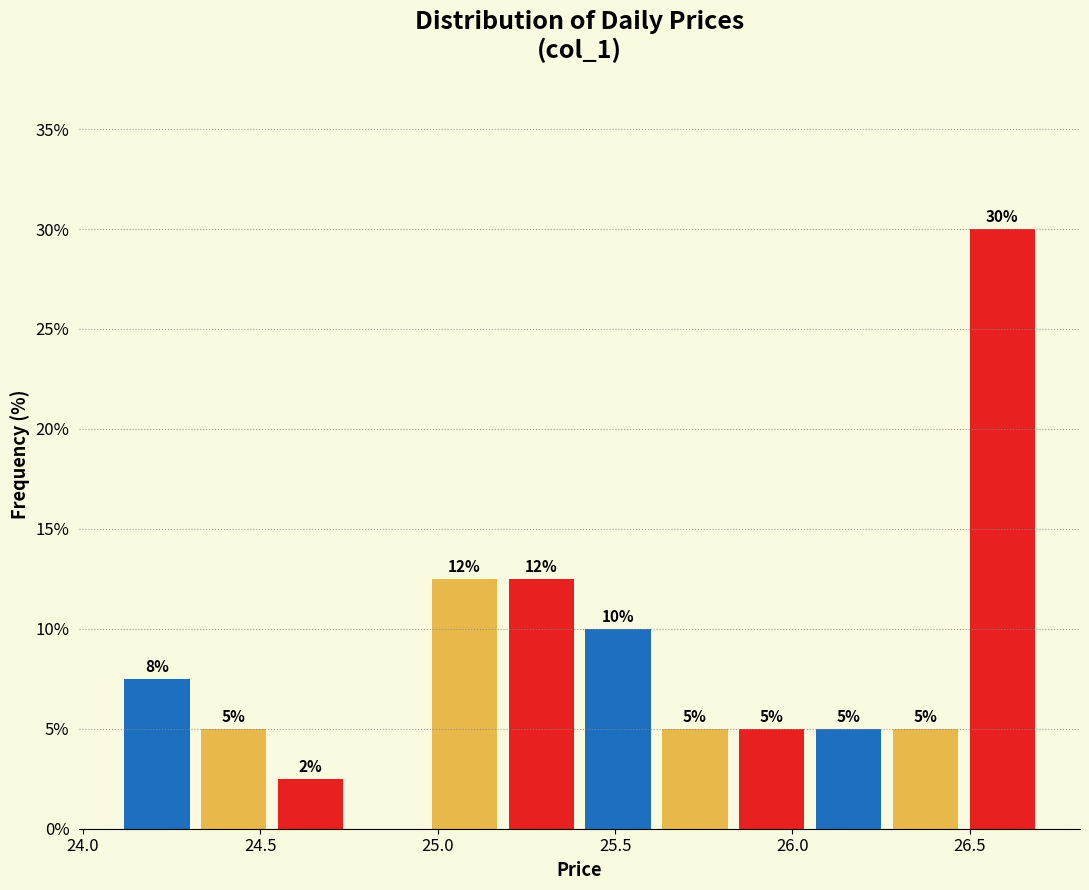

Which range on the x-axis has the tallest bar?

26.50 to 26.70